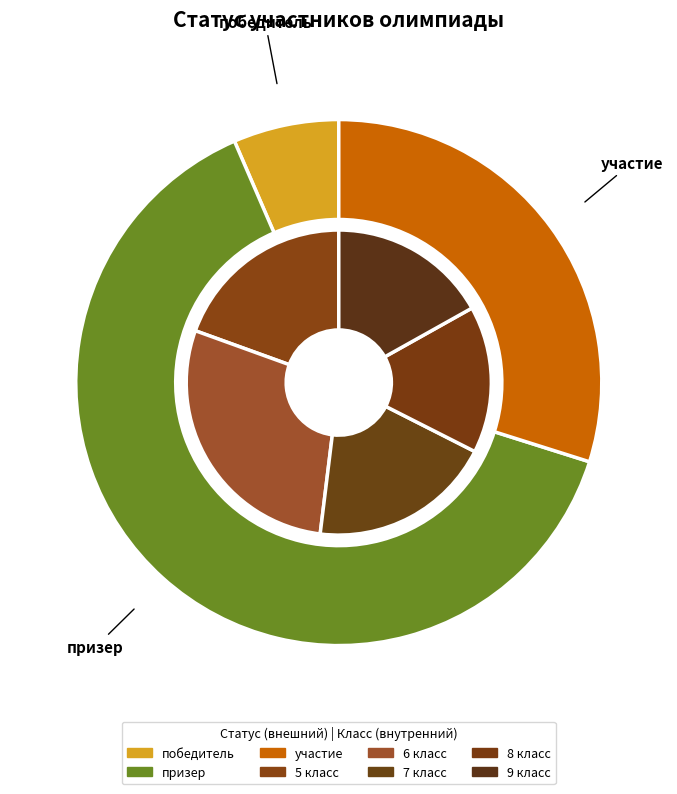

Count the number of slices in the pie.

5